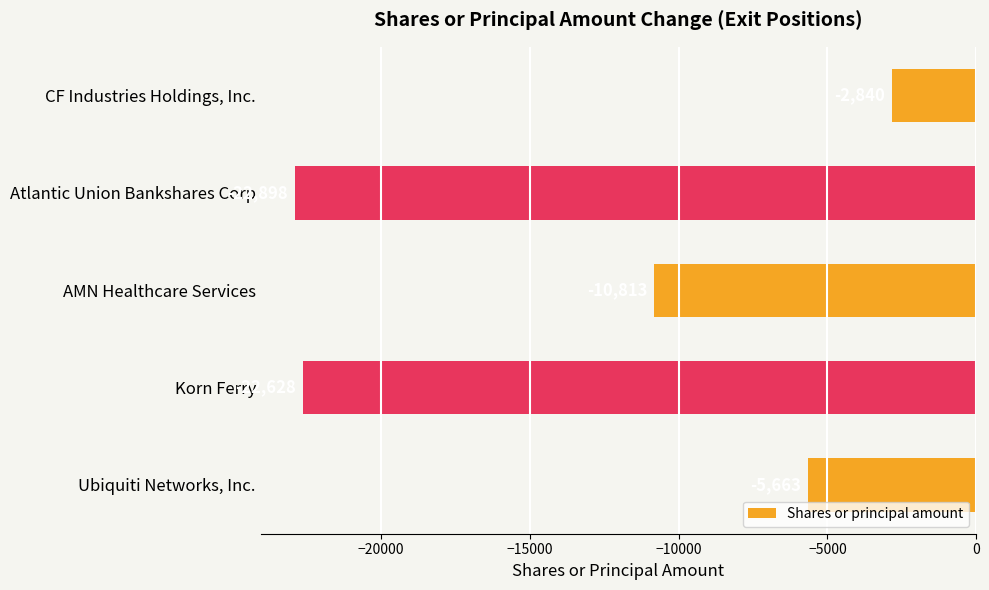

The chart shows a value of -15741 at AMN Healthcare Services. True or false?

False